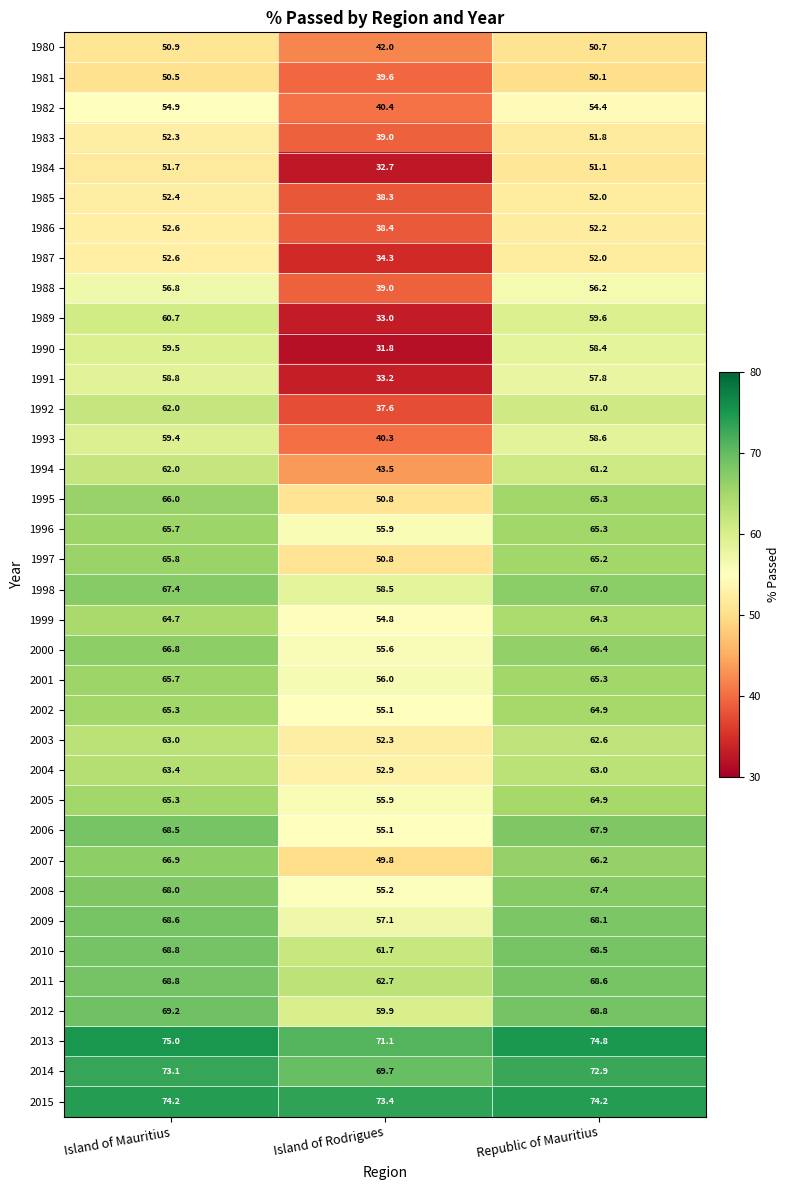

What is the approximate value of 2000 at Island of Mauritius?

66.8